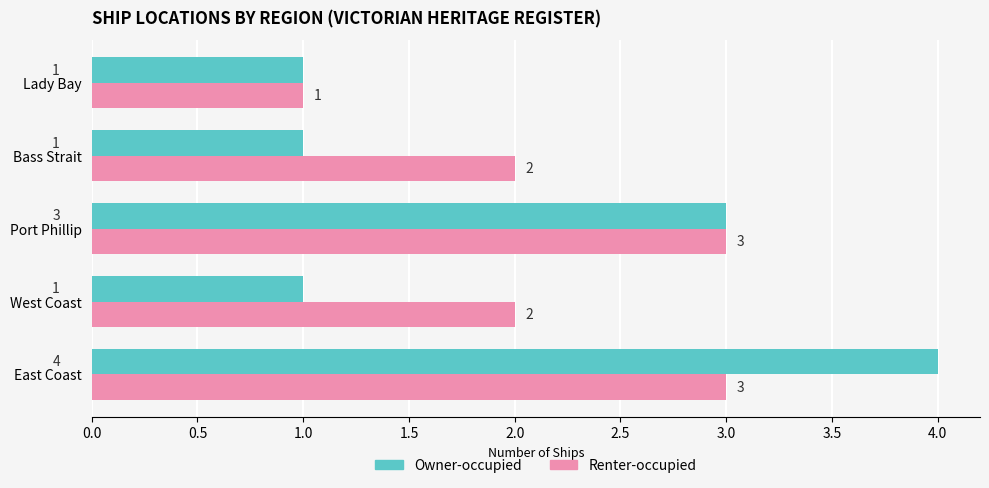

Is it true that Owner-occupied equals 5 at Port Phillip?

False